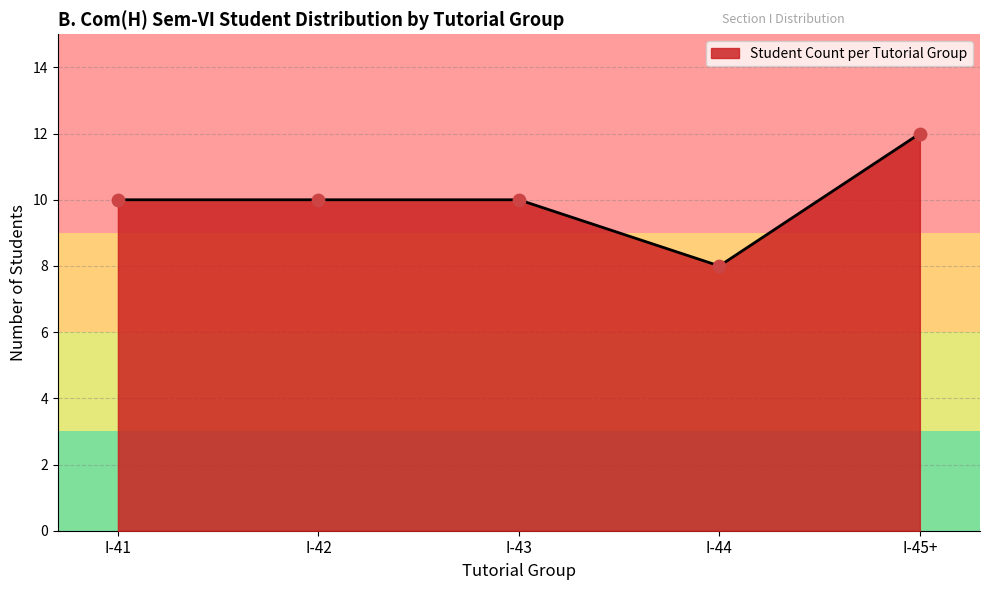

Between I-42 and I-45+, which is larger?

I-45+